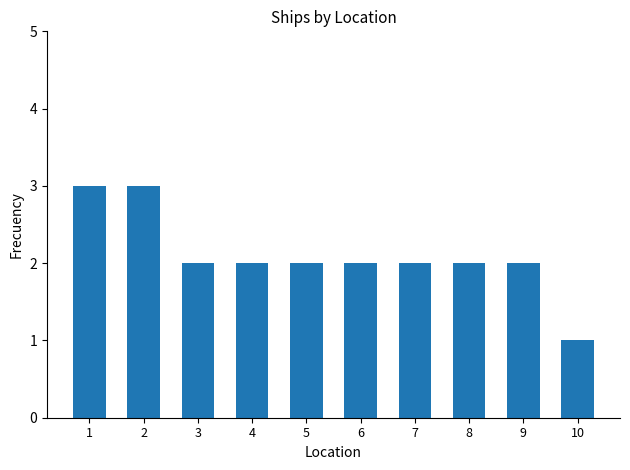

Approximately how many times larger is the value at 8 compared to 1?

0.7